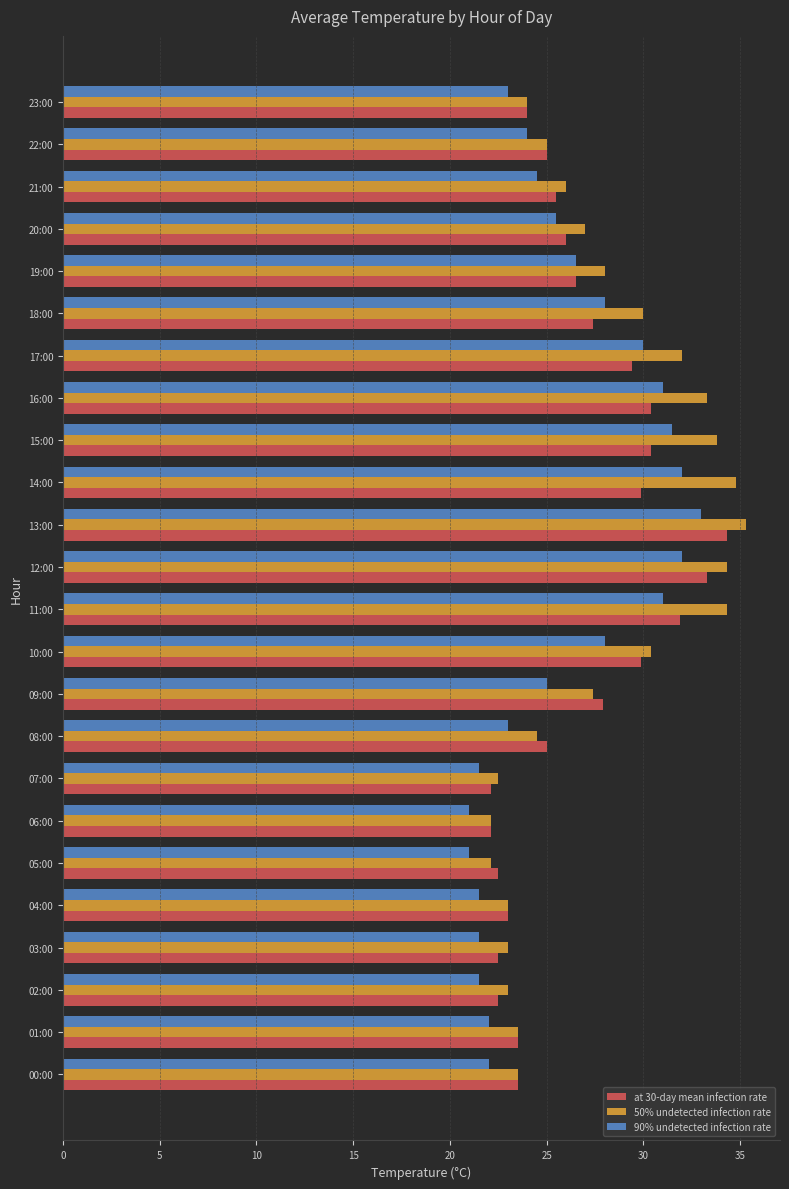

True or false: at 30-day mean infection rate has a value of 38.0 at 07:00.

False